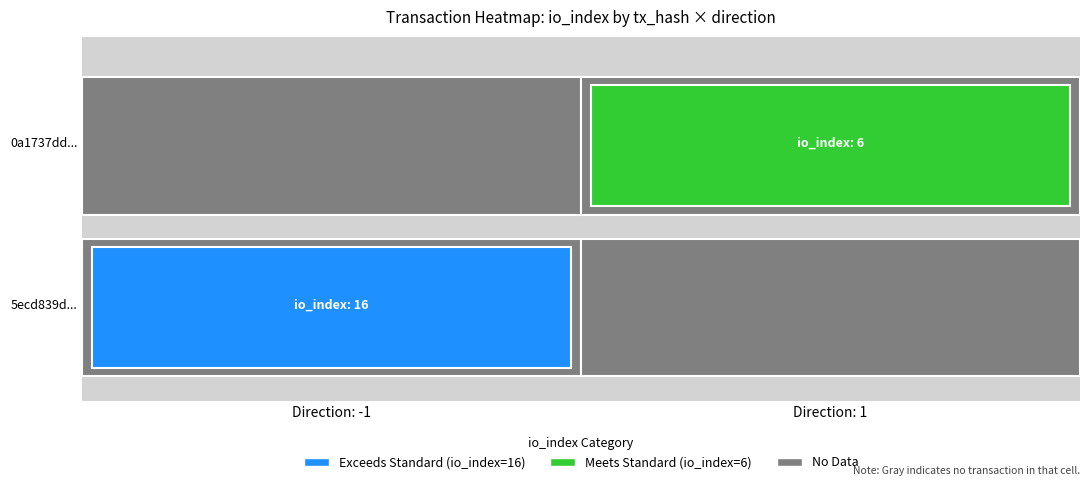

What value does the 0a1737dd8edc39a2f9e24d4a18f28a15607f1d8 series have at direction?

1.0